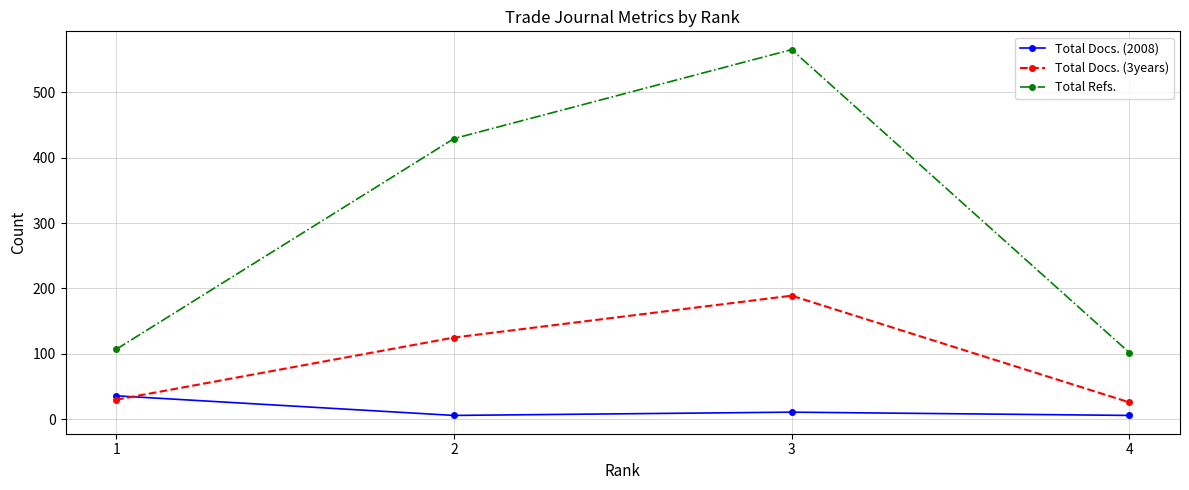

Read the Total Docs. (3years) value at 3.

189